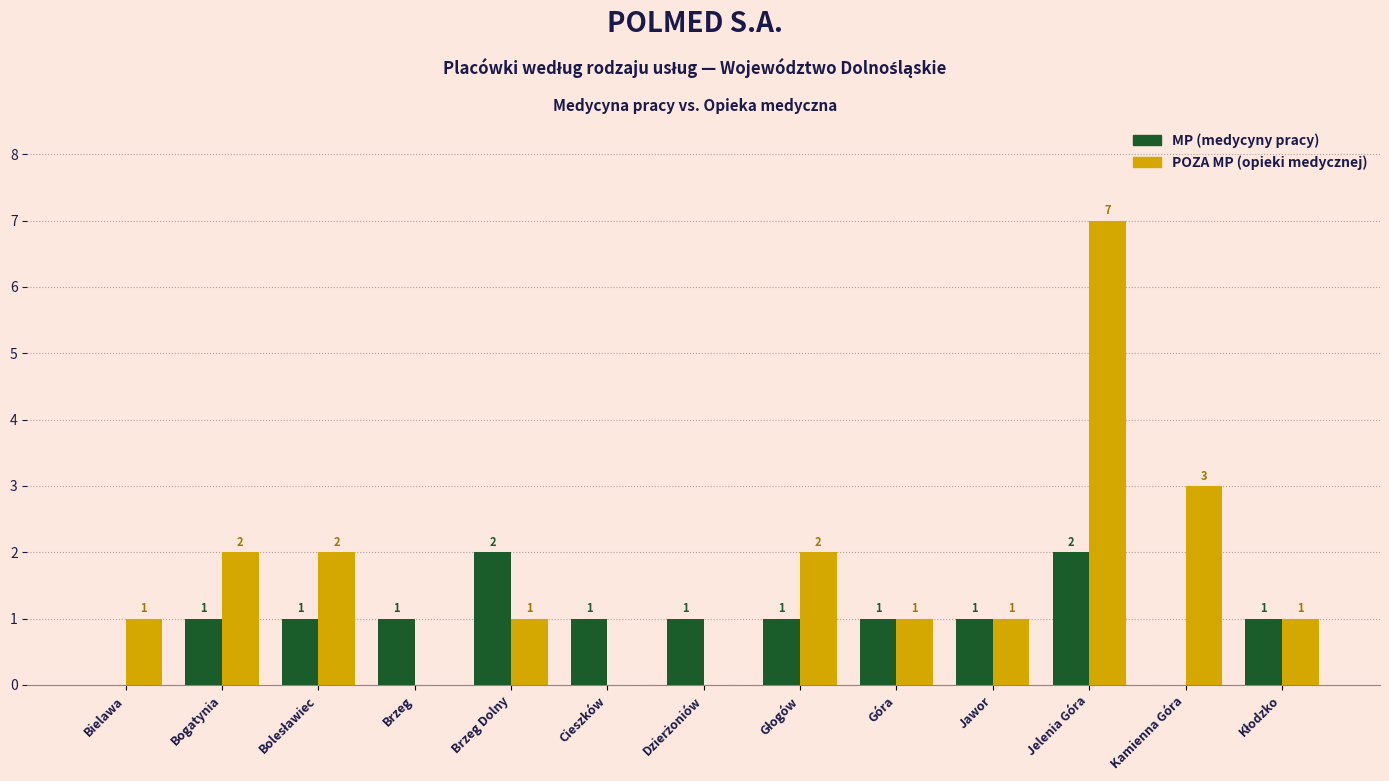

Which series has the largest total across all categories?

POZA MP (opieki medycznej)